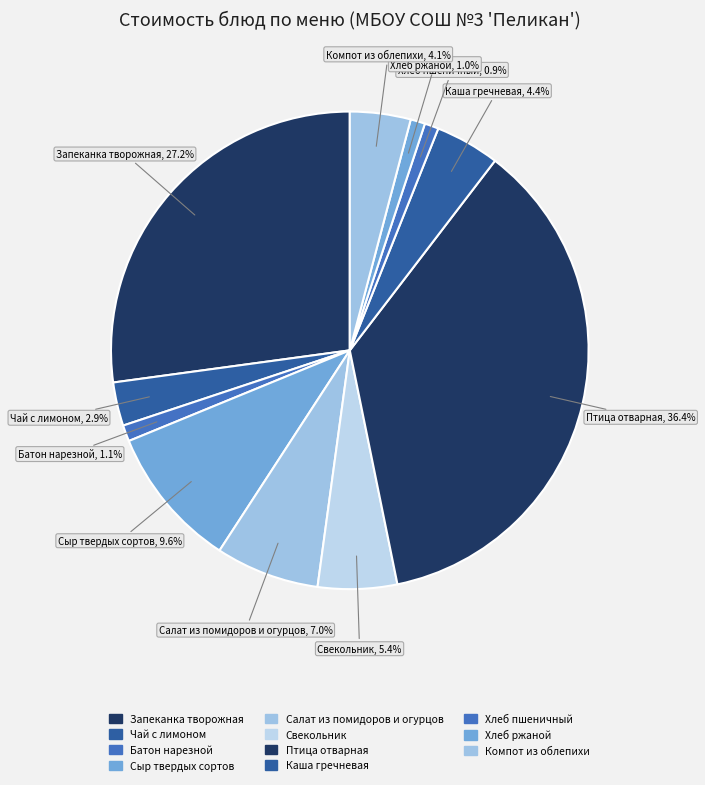

How many slices are in this pie chart?

11